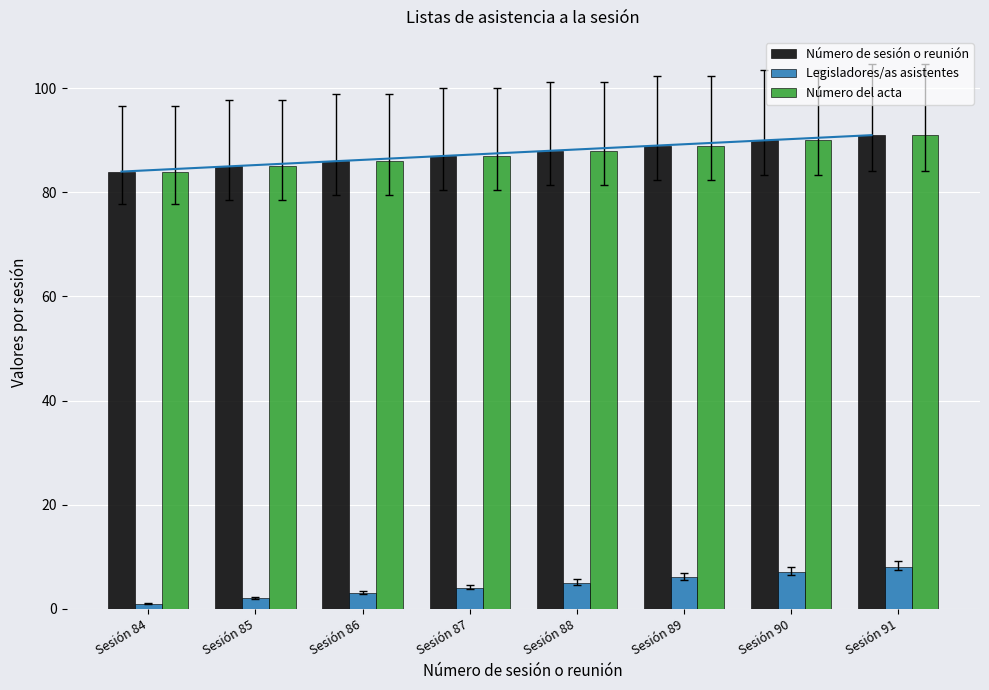

Rank the series by their maximum value, from highest to lowest.

Número de sesión o reunión, Número del acta, Legisladores/as asistentes